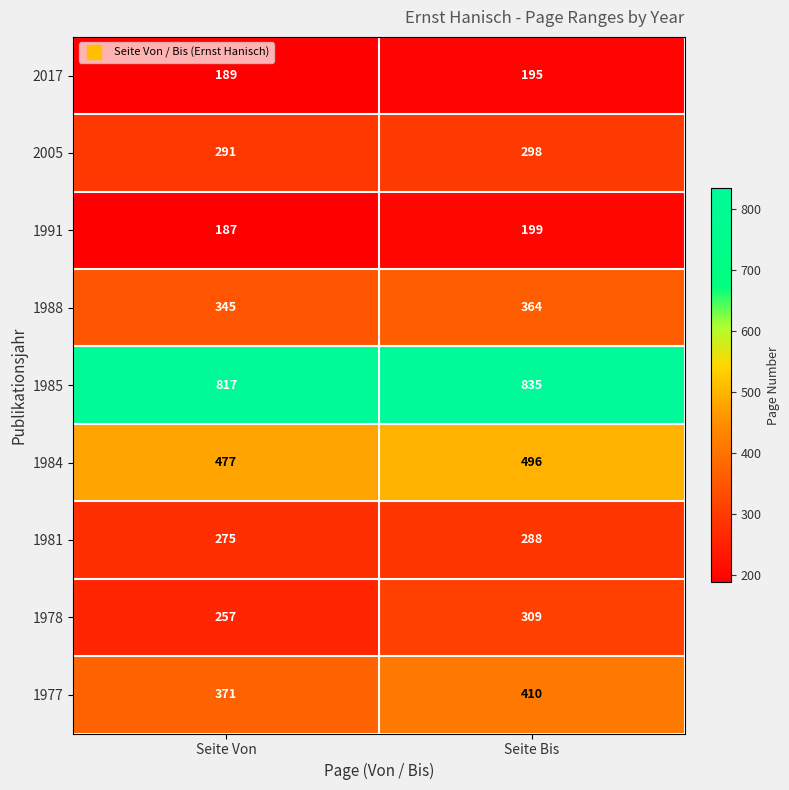

Which series has the widest spread of values?

1978